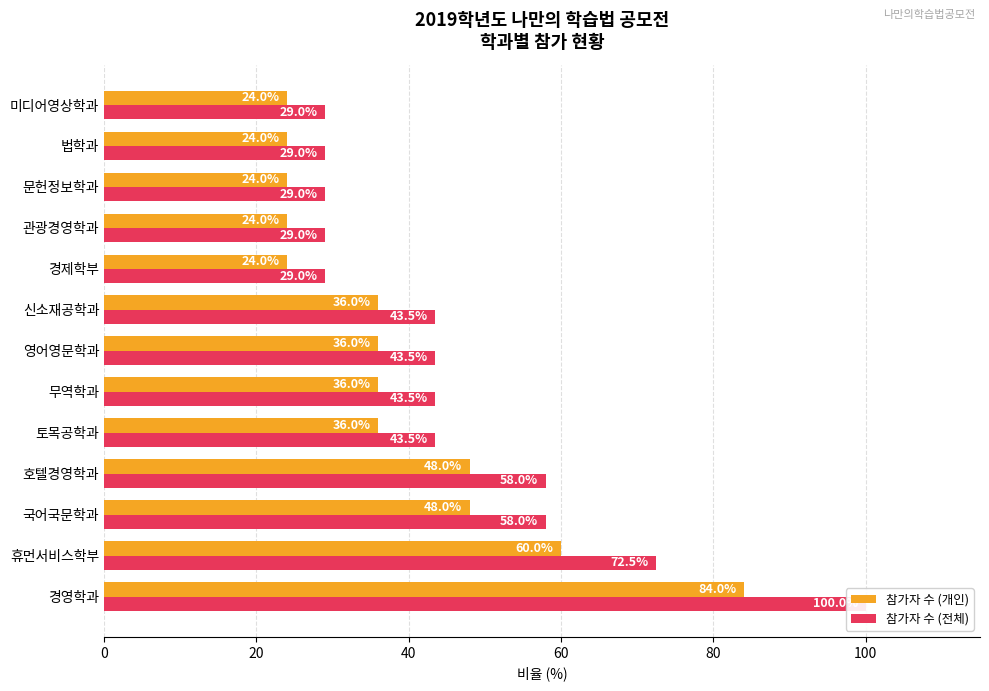

Which series has the largest total across all categories?

참가자 수 (전체)